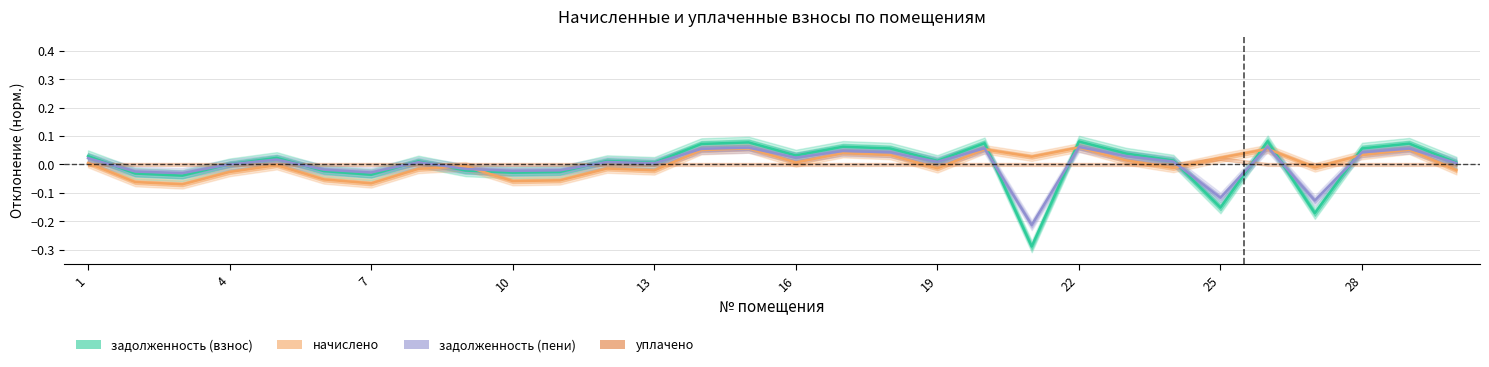

Which label corresponds to the smallest value in the chart?

21